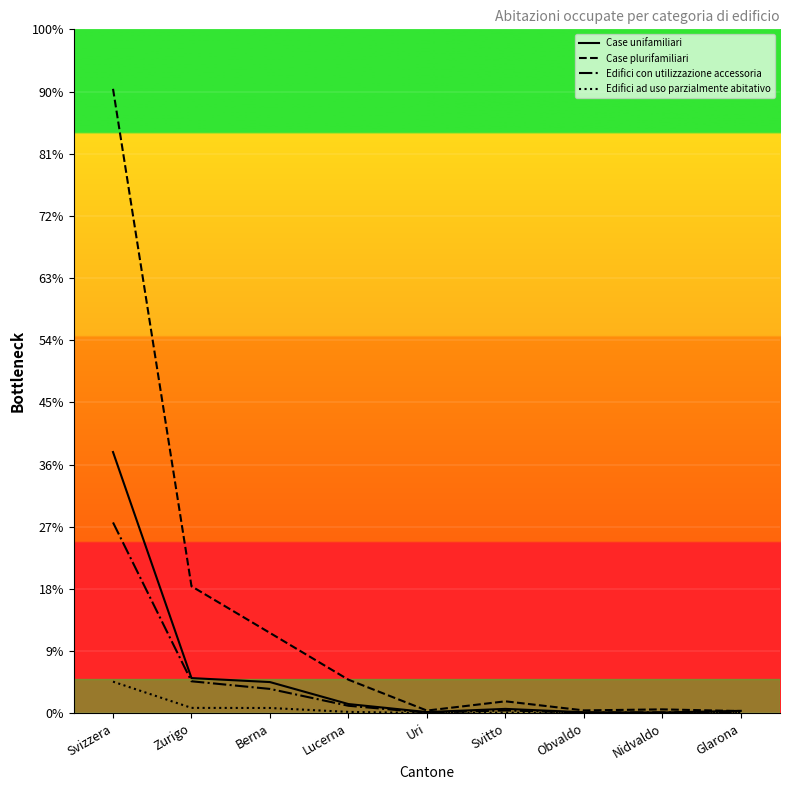

Does the chart display data point markers on the line(s)?

No